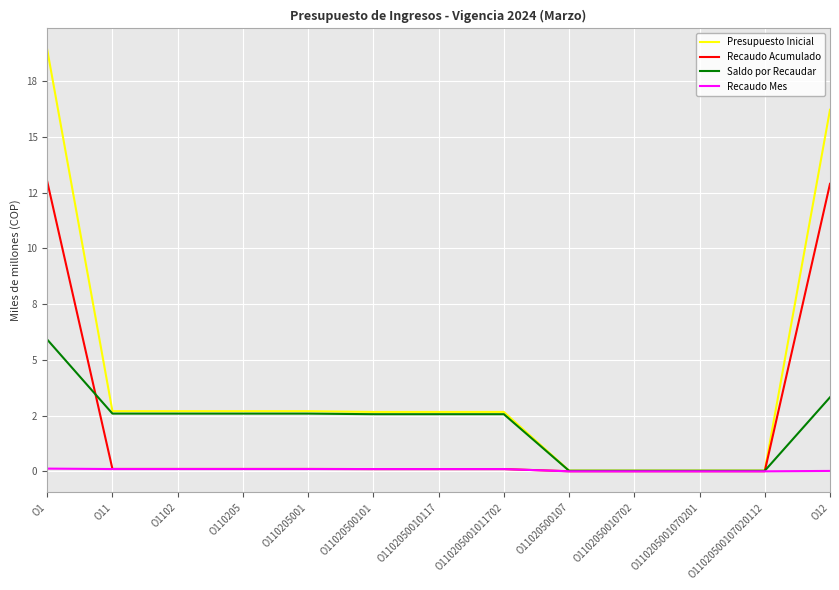

Which label corresponds to the smallest value in the chart?

O11020500107